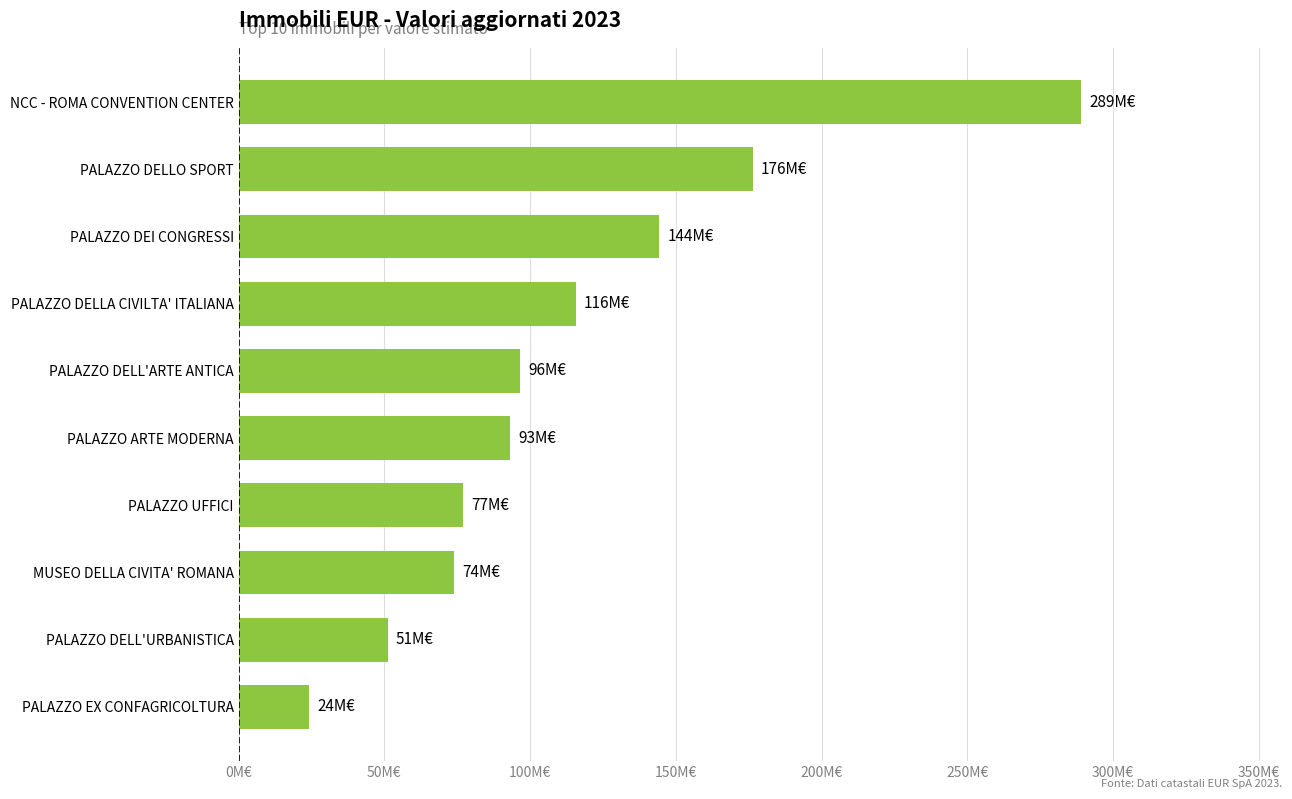

What is the maximum value shown in the chart?

289094754